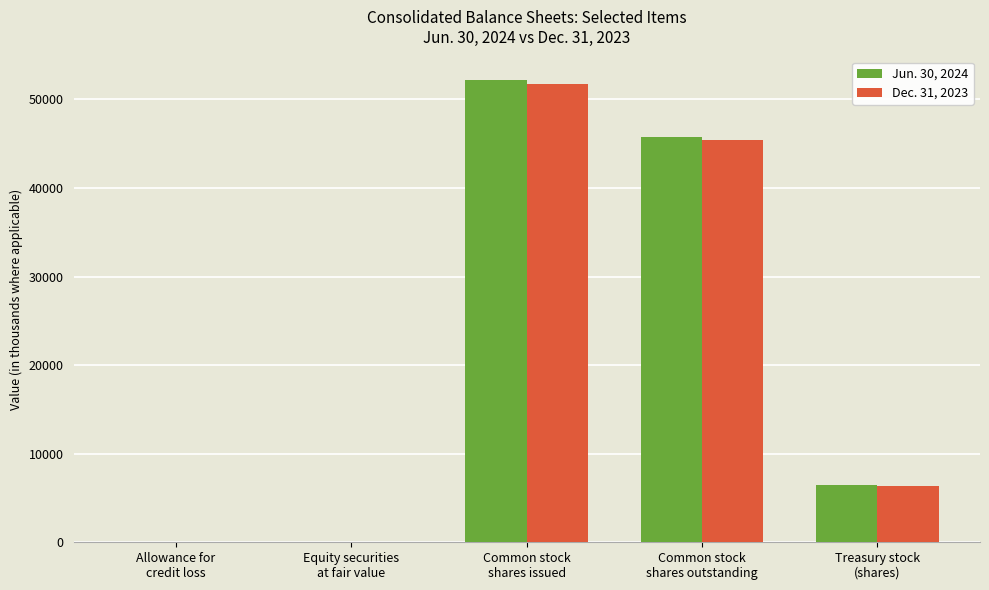

What is the sum of all Dec. 31, 2023 values?

103582.3